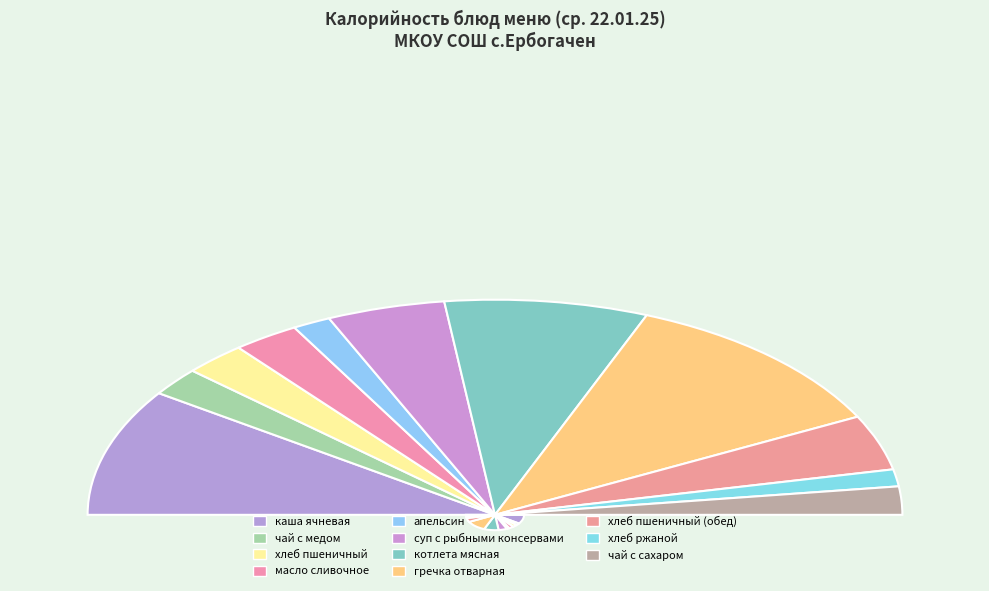

True or false: котлета мясная accounts for 30% of the total.

False